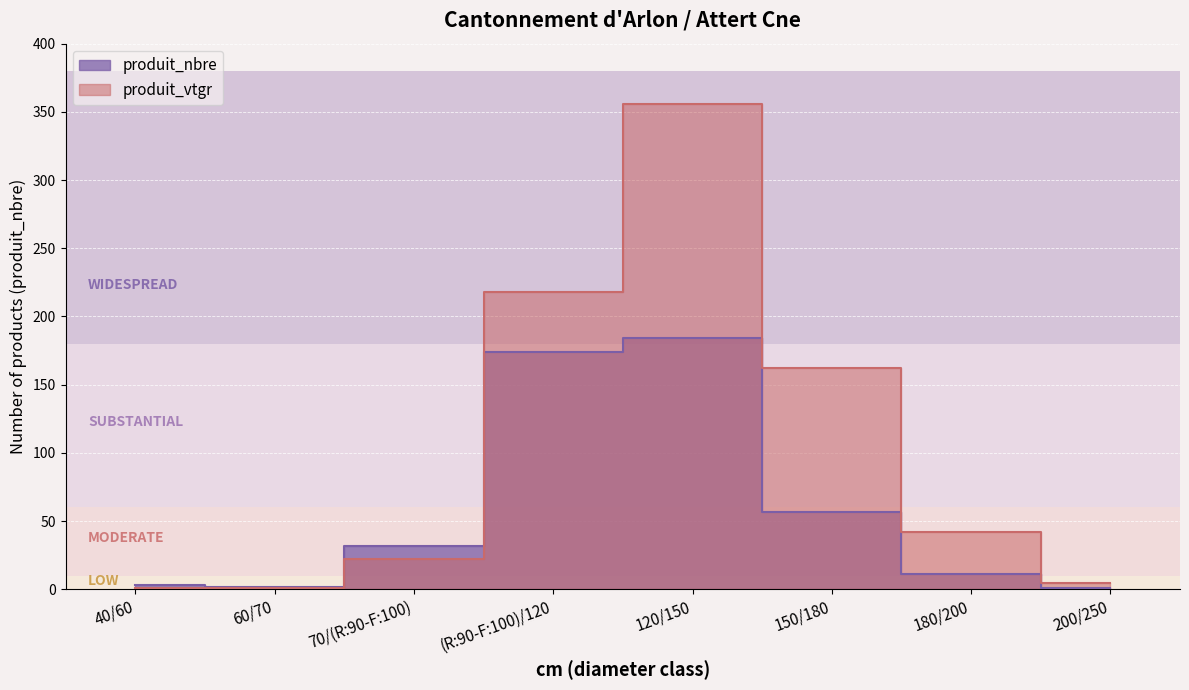

What is the difference between the maximum and minimum values in the produit_vtgr series?

354.9